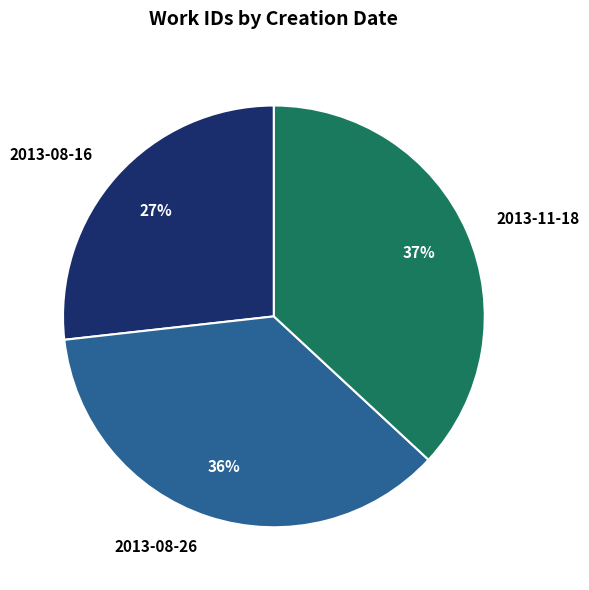

Which slice is the largest?

2013-11-18